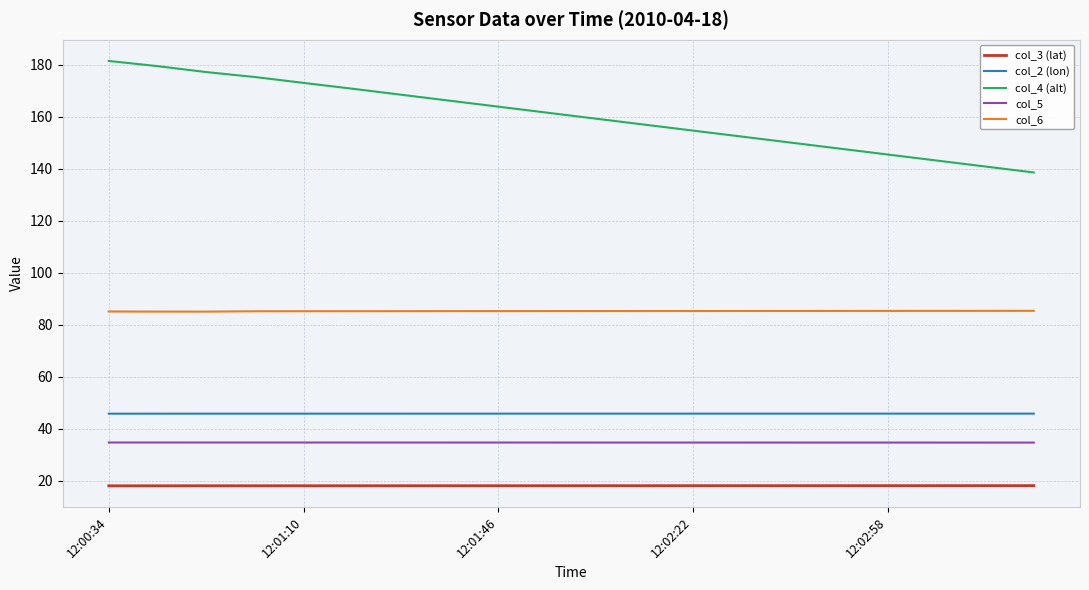

Which series has the largest total across all categories?

col_4 (alt)